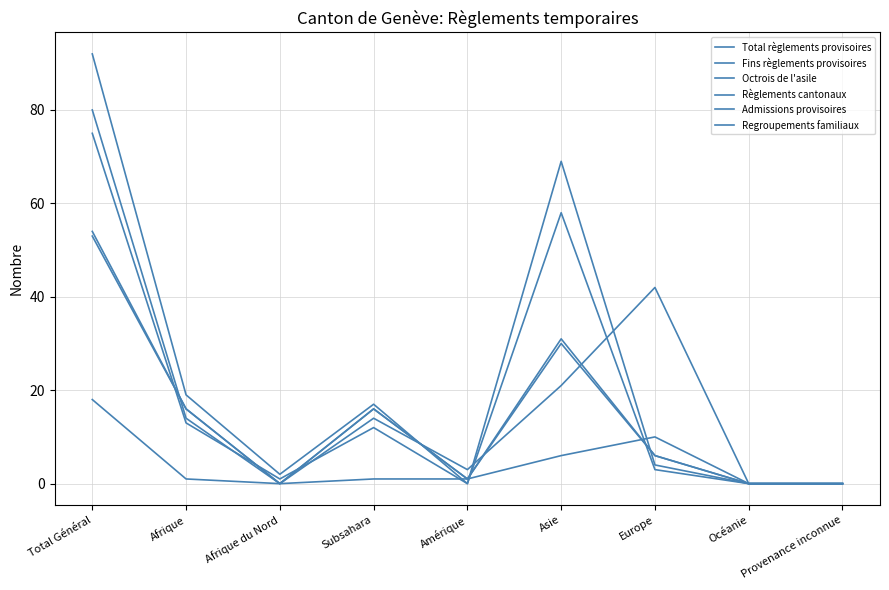

What position from the left is Asie?

6